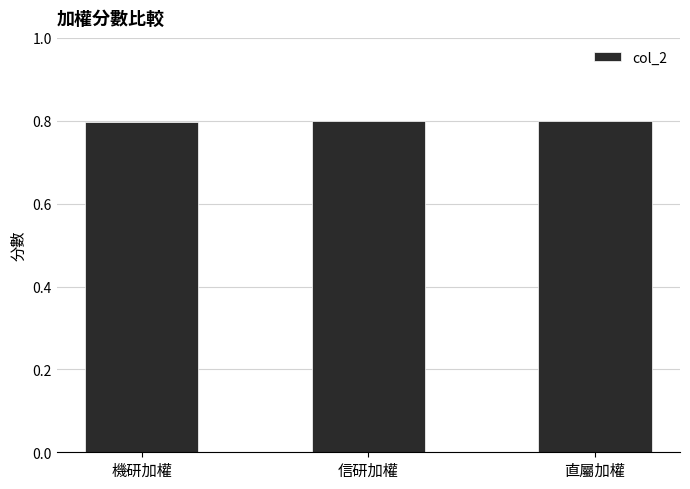

How many categories are shown in the chart?

3